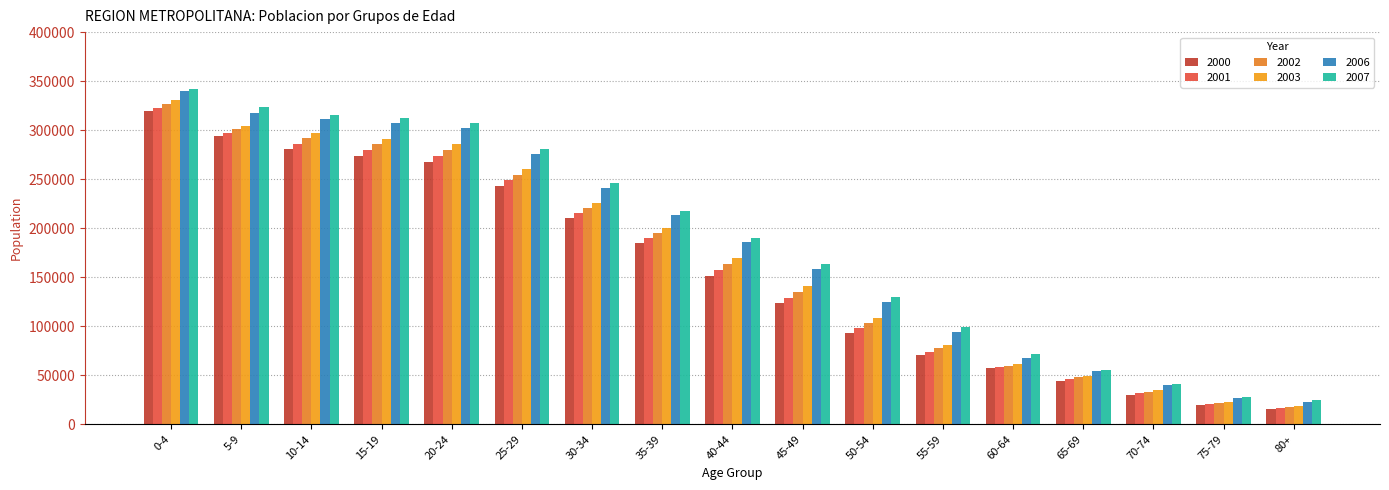

Reading right to left, transcribe all the data shown in this chart.

2000: 80+=15236	75-79=19694	70-74=30319	65-69=44659	60-64=57502	55-59=70547	50-54=92810	45-49=123513	40-44=150875	35-39=185020	30-34=210078	25-29=242933	20-24=267554	15-19=273718	10-14=280816	5-9=293656	0-4=319167
2001: 80+=16376	75-79=20773	70-74=31788	65-69=46238	60-64=58666	55-59=73989	50-54=97781	45-49=129230	40-44=156975	35-39=190135	30-34=215460	25-29=248805	20-24=273735	15-19=279544	10-14=286026	5-9=296962	0-4=322937
2002: 80+=17561	75-79=21879	70-74=33380	65-69=47979	60-64=59909	55-59=77633	50-54=102989	45-49=134949	40-44=163124	35-39=195077	30-34=220711	25-29=254330	20-24=279609	15-19=285434	10-14=291589	5-9=300788	0-4=326795
2003: 80+=18784	75-79=23001	70-74=34897	65-69=49588	60-64=61037	55-59=81160	50-54=108086	45-49=140769	40-44=169261	35-39=200128	30-34=225996	25-29=260144	20-24=286359	15-19=291260	10-14=296796	5-9=304062	0-4=330539
2006: 80+=22834	75-79=26355	70-74=39611	65-69=54197	60-64=67247	55-59=93725	50-54=124328	45-49=158340	40-44=185596	35-39=213677	30-34=241143	25-29=275588	20-24=302196	15-19=307728	10-14=311274	5-9=317027	0-4=340099
2007: 80+=24325	75-79=27449	70-74=41360	65-69=55796	60-64=71562	55-59=99278	50-54=129951	45-49=163695	40-44=189563	35-39=217401	30-34=246387	25-29=280318	20-24=307223	15-19=312607	10-14=315669	5-9=323970	0-4=342310